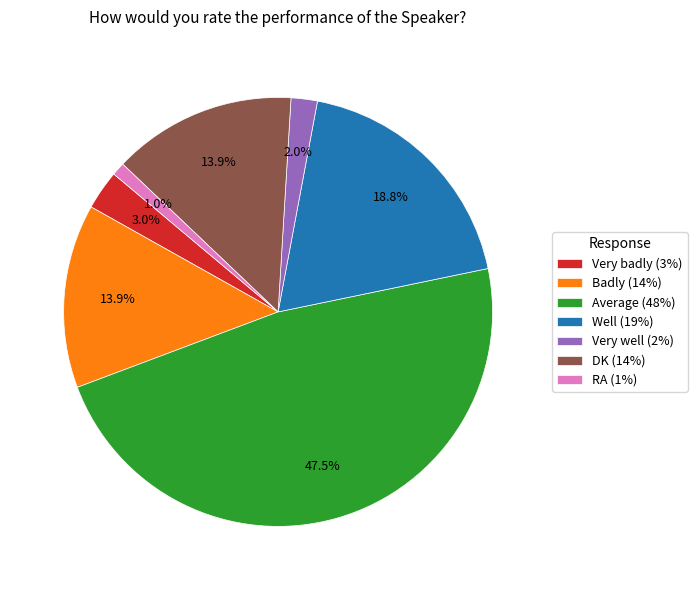

Does Very badly represent more than half of the total?

No